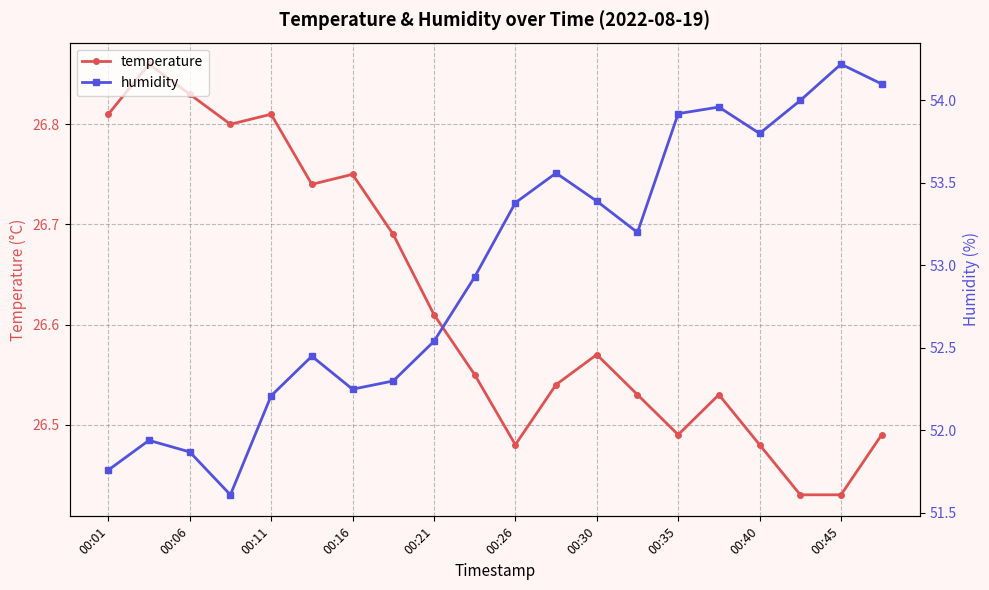

True or false: temperature has more than 1 points higher than both neighbors.

True